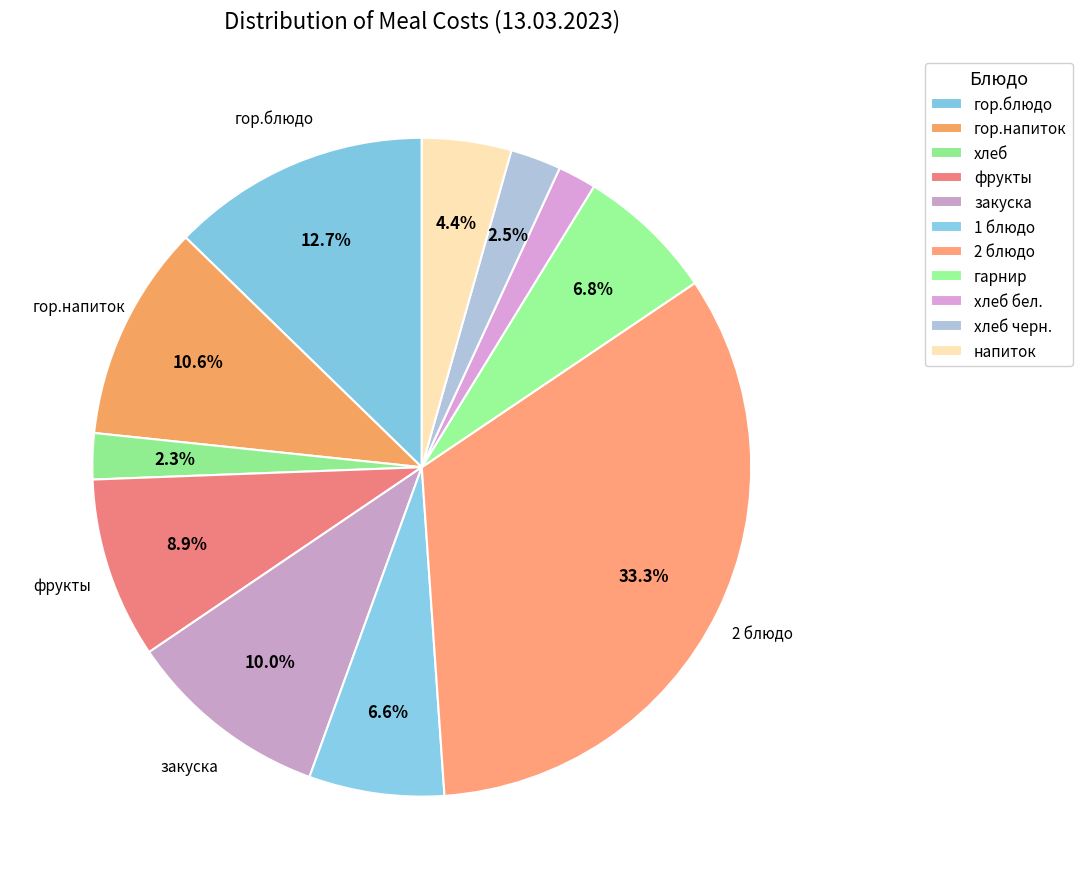

Is there any slice that represents more than half of the pie?

No